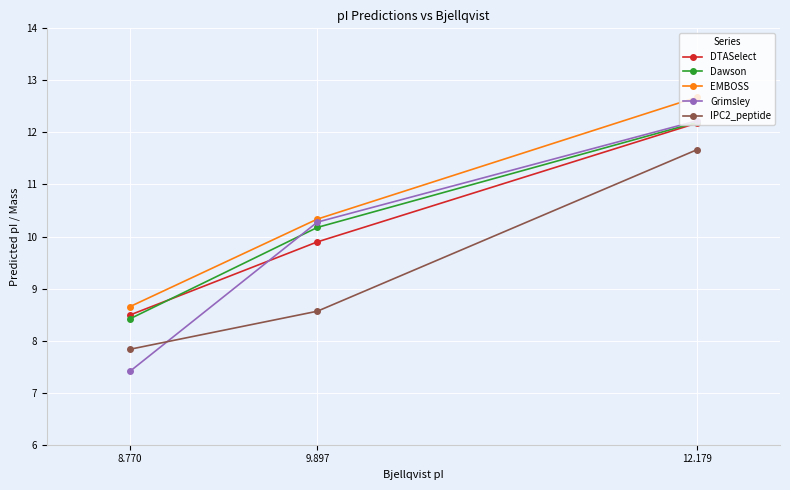

What is the difference between the maximum and second lowest values in the IPC2_peptide series?

3.1